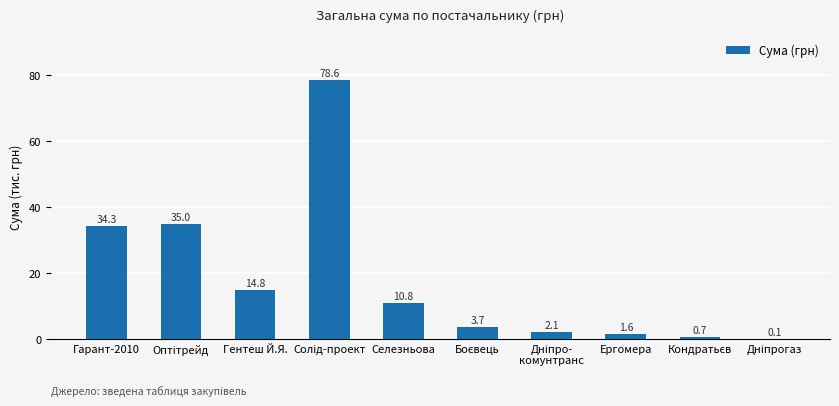

What is the sum of all values?

181.7